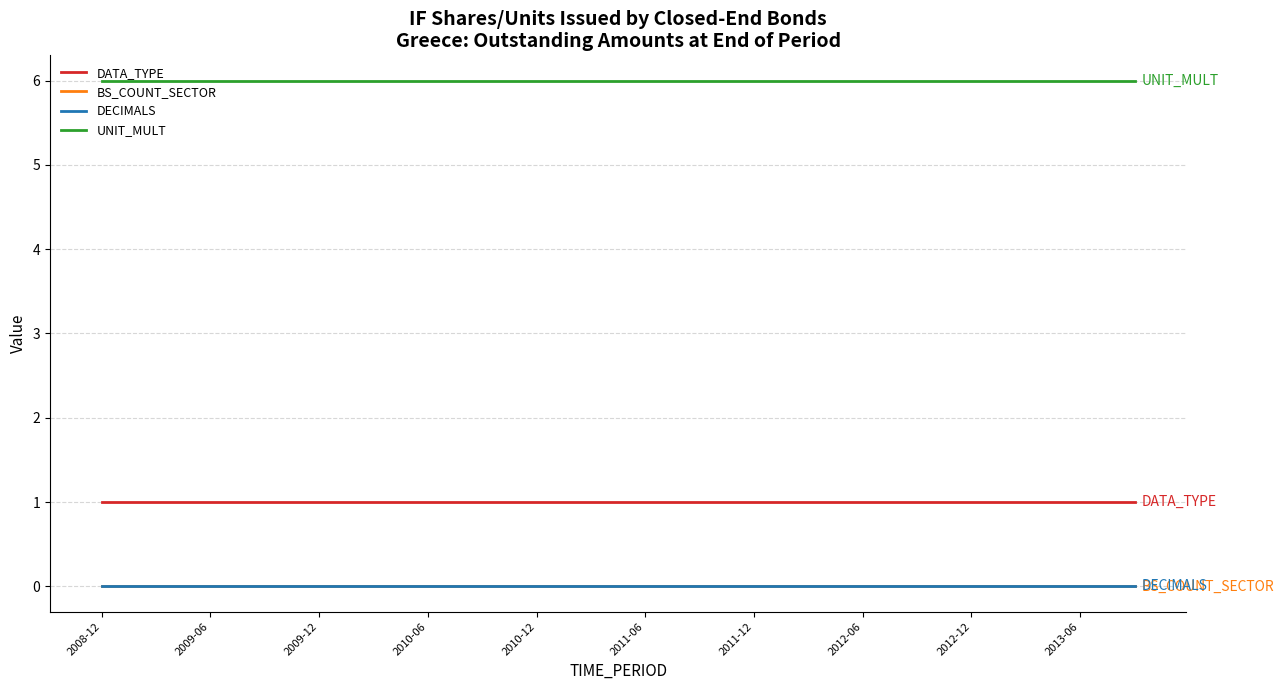

Does the chart have visible grid lines?

Yes